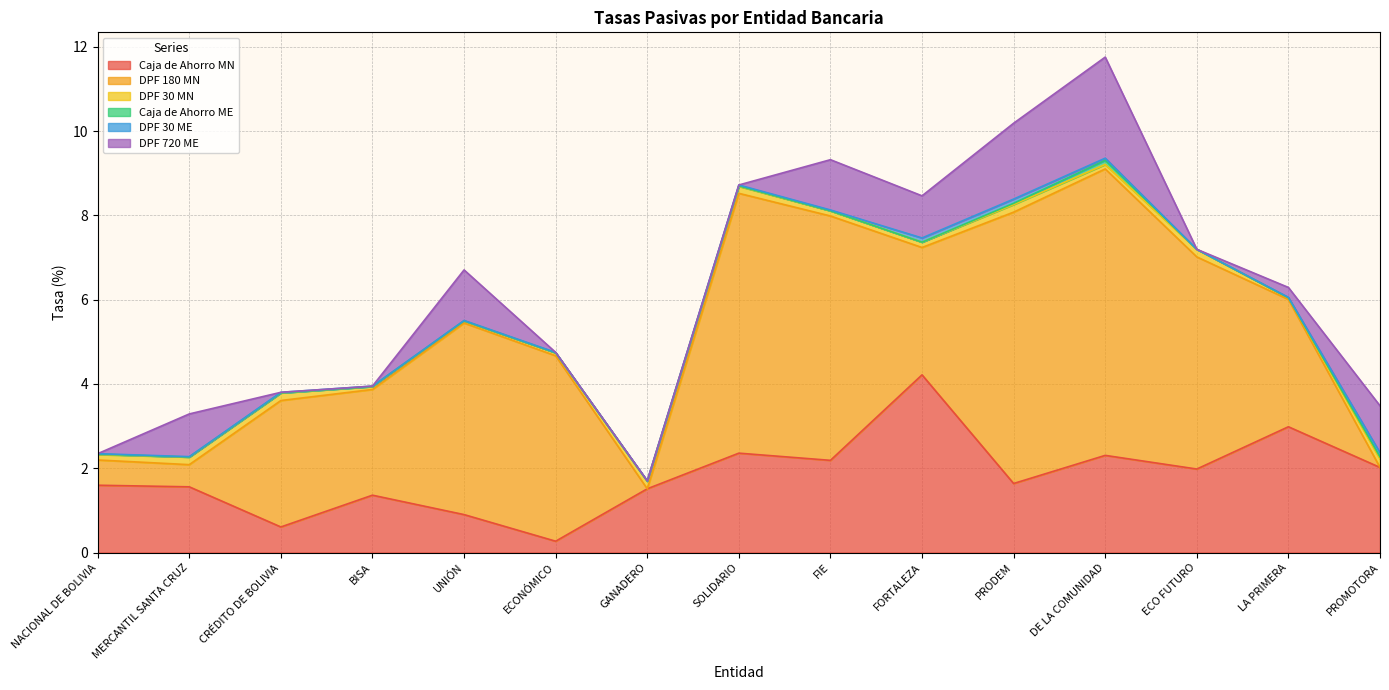

True or false: DPF 30 MN and Caja de Ahorro ME cross at least once.

False